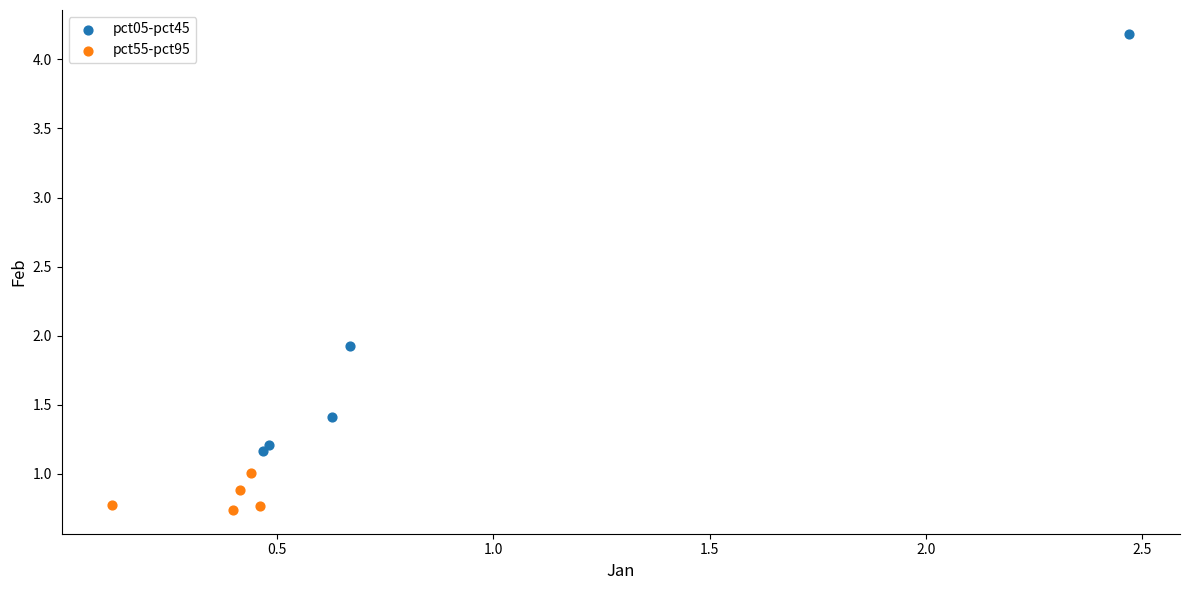

Which series contains the lowest Y value?

pct55-pct95